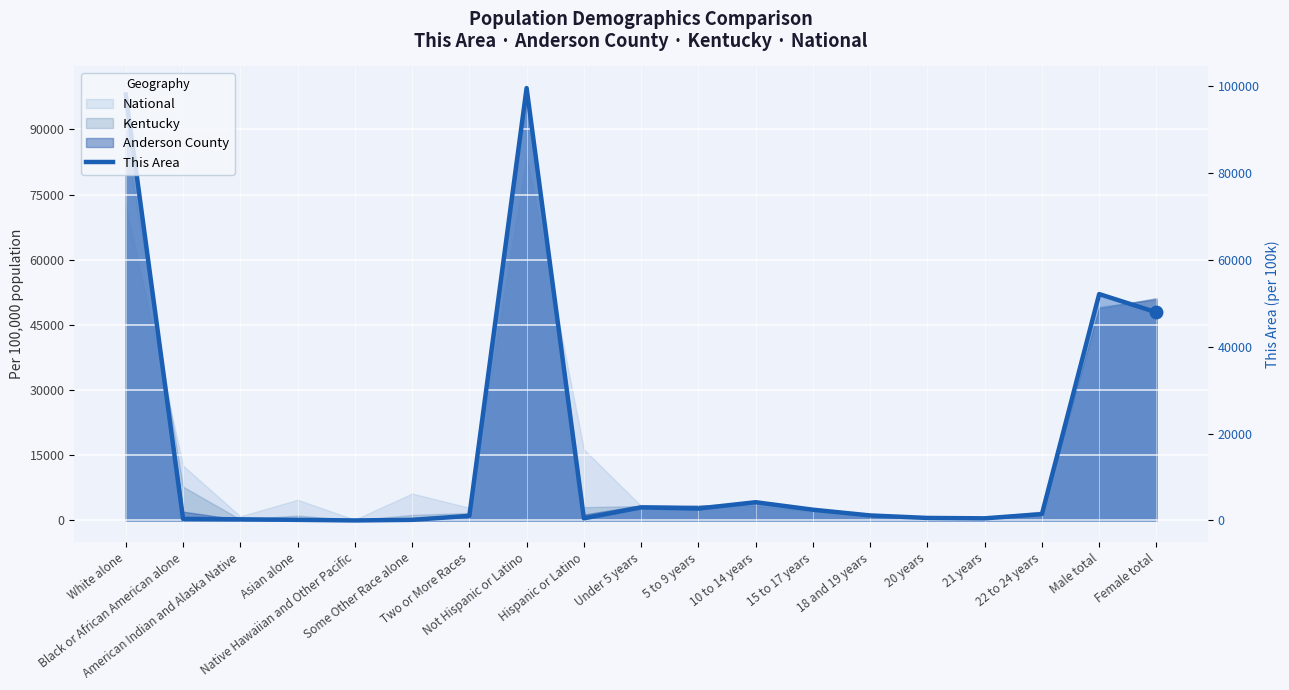

Reading right to left, list all the values displayed in this chart.

Female total=47902.9	Male total=52097.1	22 to 24 years=1457.0	21 years=485.7	20 years=574.0	18 and 19 years=1147.9	15 to 17 years=2472.4	10 to 14 years=4194.3	5 to 9 years=2737.3	Under 5 years=3002.2	Hispanic or Latino=485.7	Not Hispanic or Latino=99514.3	Two or More Races=1059.6	Some Other Race alone=132.5	Native Hawaiian and Other Pacific=0.0	Asian alone=132.5	American Indian and Alaska Native=264.9	Black or African American alone=353.2	White alone=98057.4